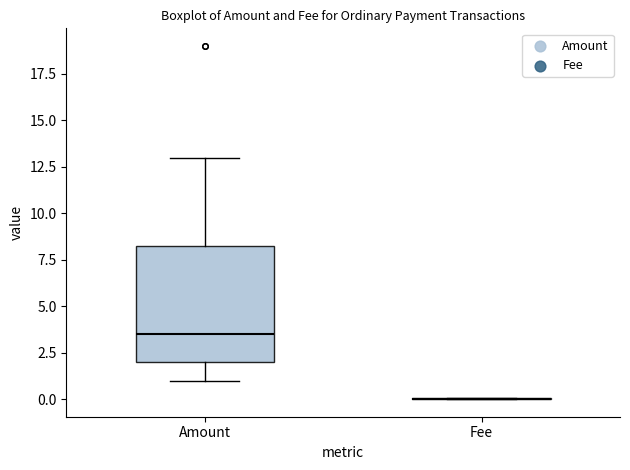

Reading left to right, read every box against the y-axis: the position of its median line, the range the box covers, and the ends of its whiskers. The values are not printed on the chart, so give them approximately, as read against the axis.

Amount: median 3.5, box 2.0 to 8.5, whiskers 1.0 to 13.0
Fee: box collapsed to a line at 0.0, whiskers 0.0 to 0.0